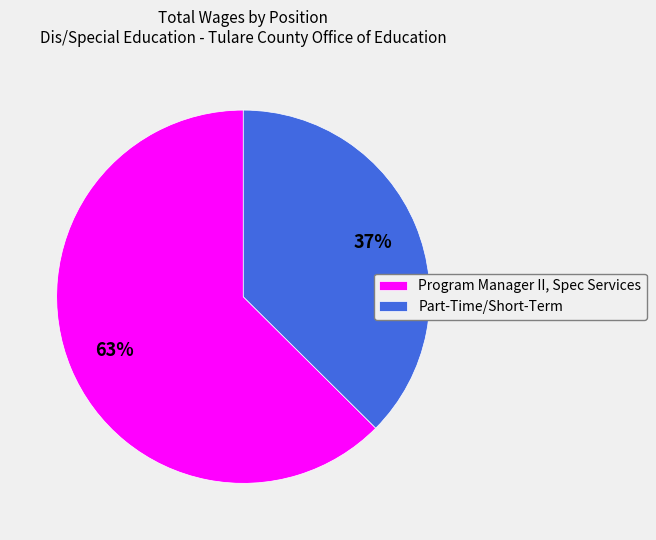

To the nearest percent, what is the average slice percentage?

50%